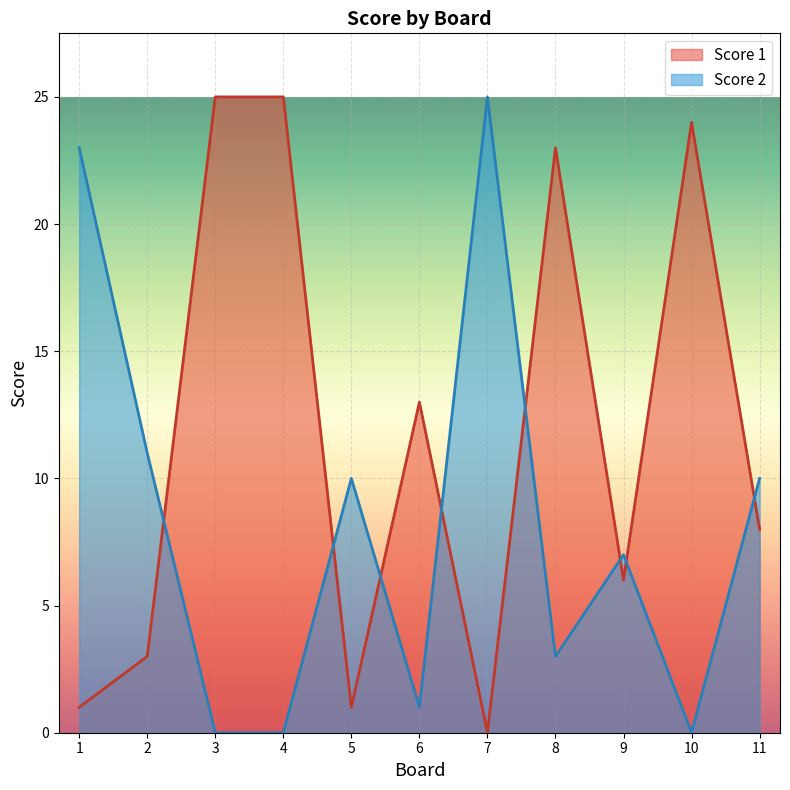

What is the value of the Score 1 point at the 2nd from the left?

3